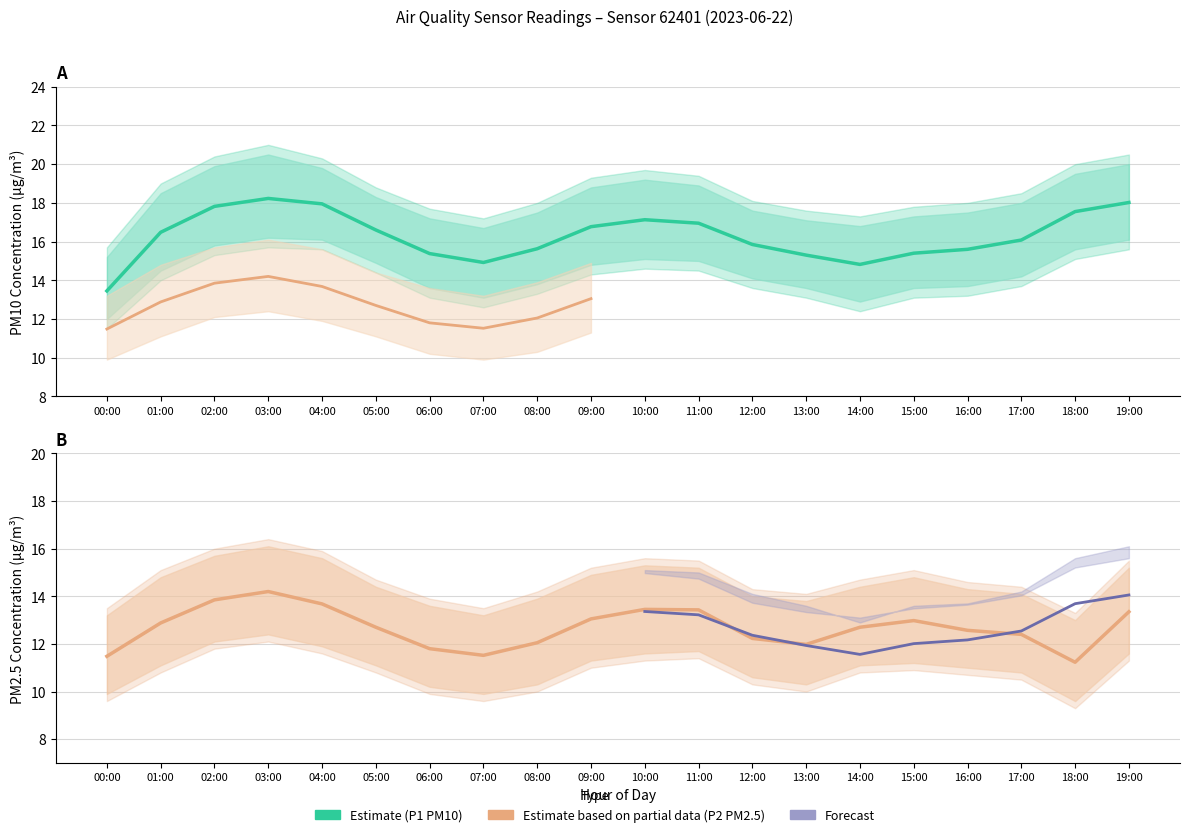

Does the chart have visible grid lines?

Yes